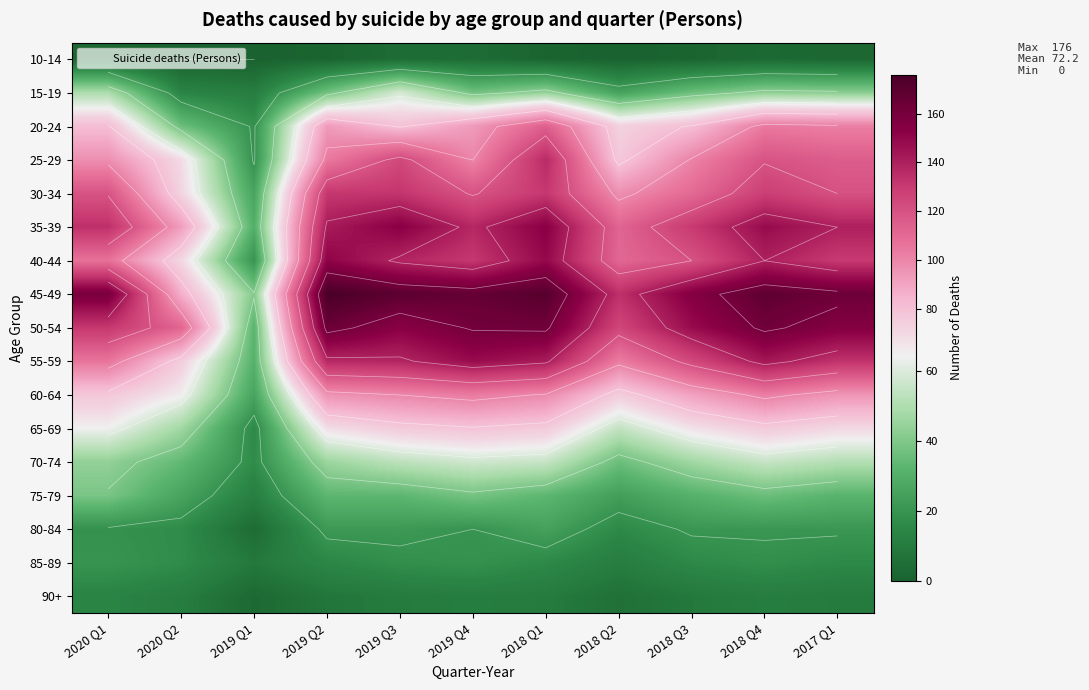

List the labels in order of 50-54 value, largest first.

2019 Q2, 2018 Q1, 2018 Q4, 2019 Q4, 2017 Q1, 2019 Q3, 2018 Q3, 2020 Q1, 2018 Q2, 2020 Q2, 2019 Q1